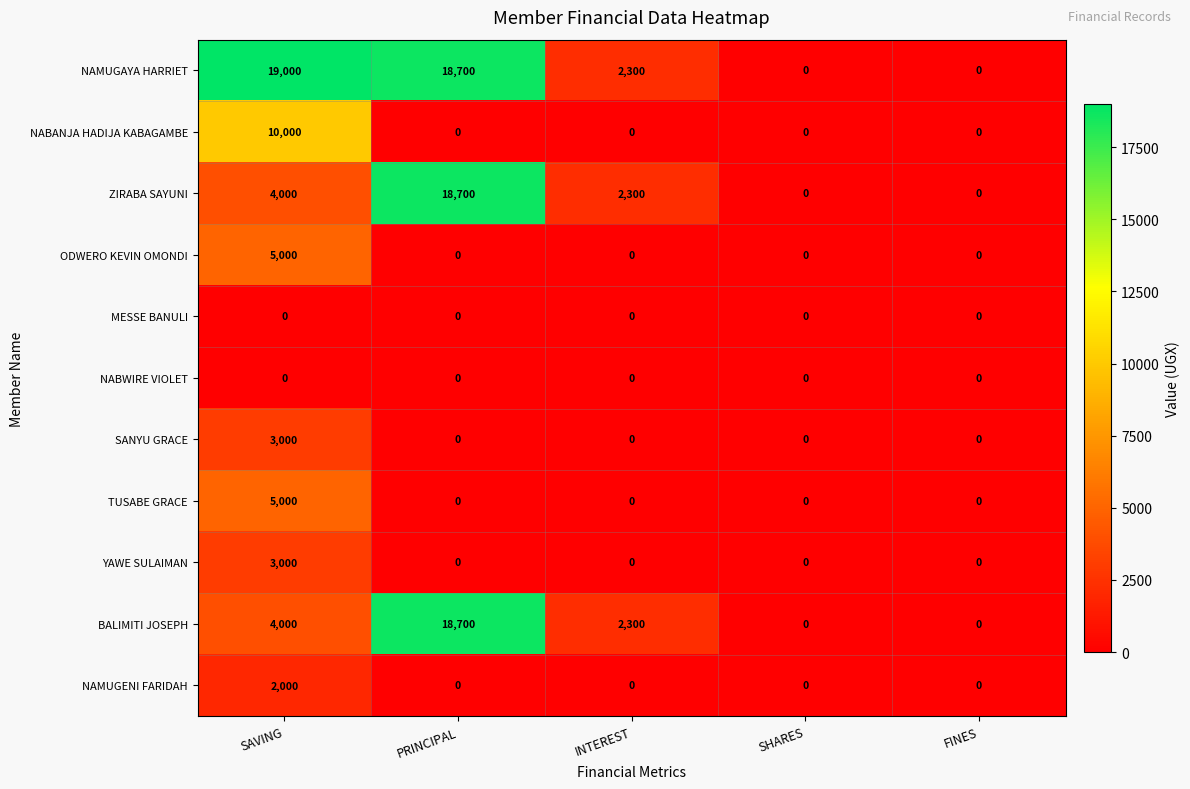

True or false: SANYU GRACE has a value of 1271 at SHARES.

False